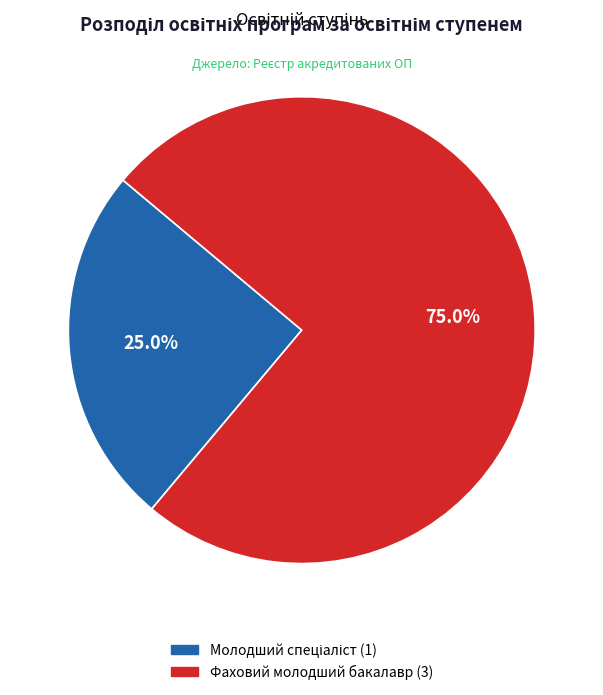

The Фаховий молодший бакалавр slice represents 31% of the pie. True or false?

False